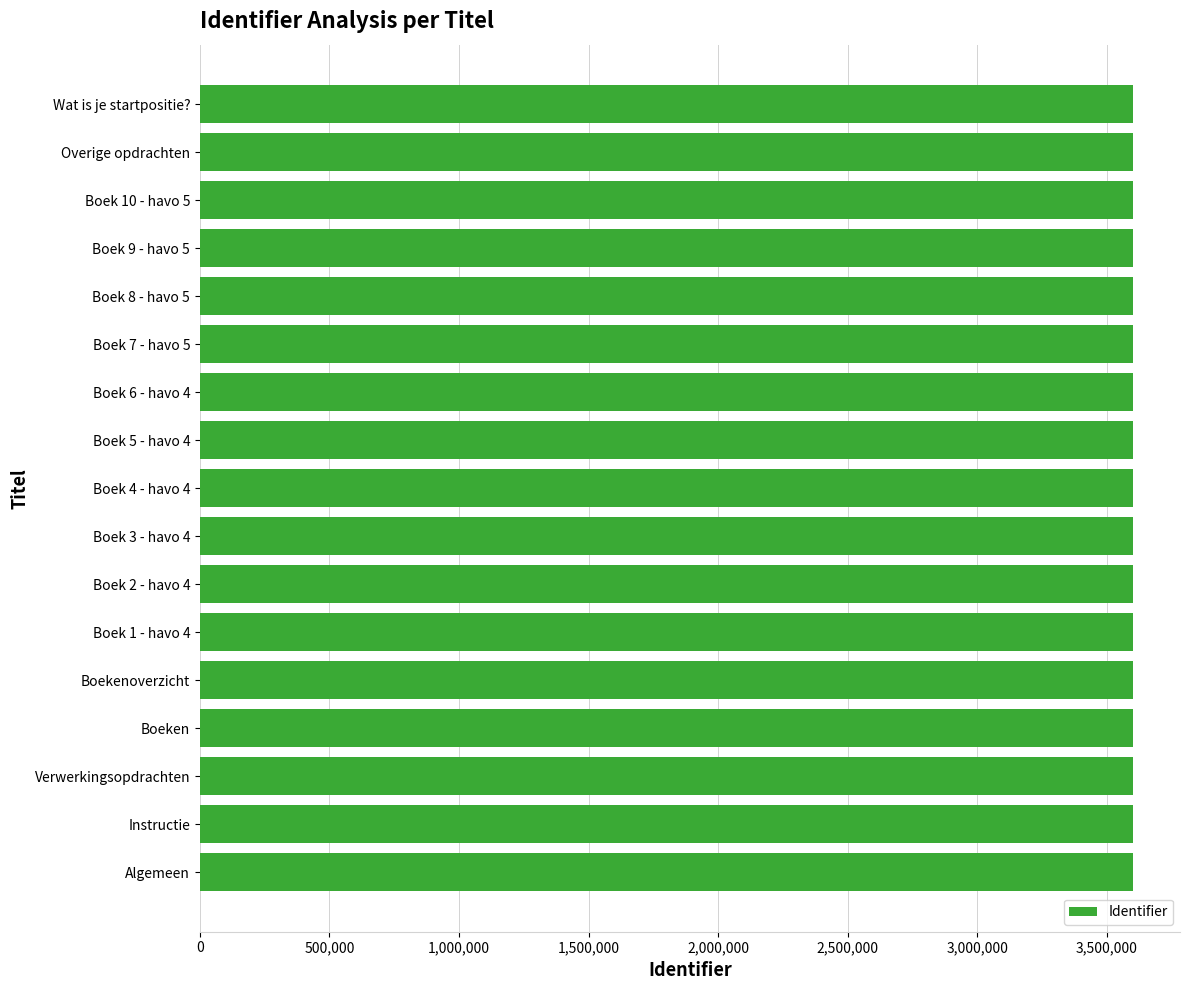

What is the sum of all values?

61226362